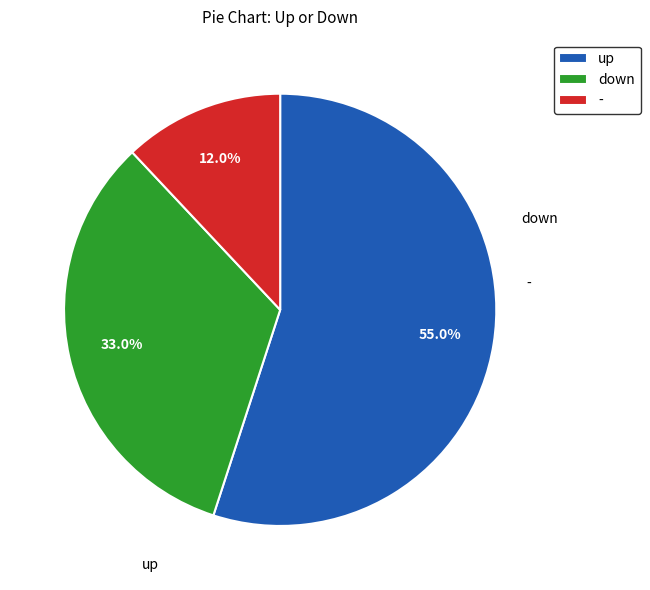

What is the ratio of the value at - to the value at up?

0.2